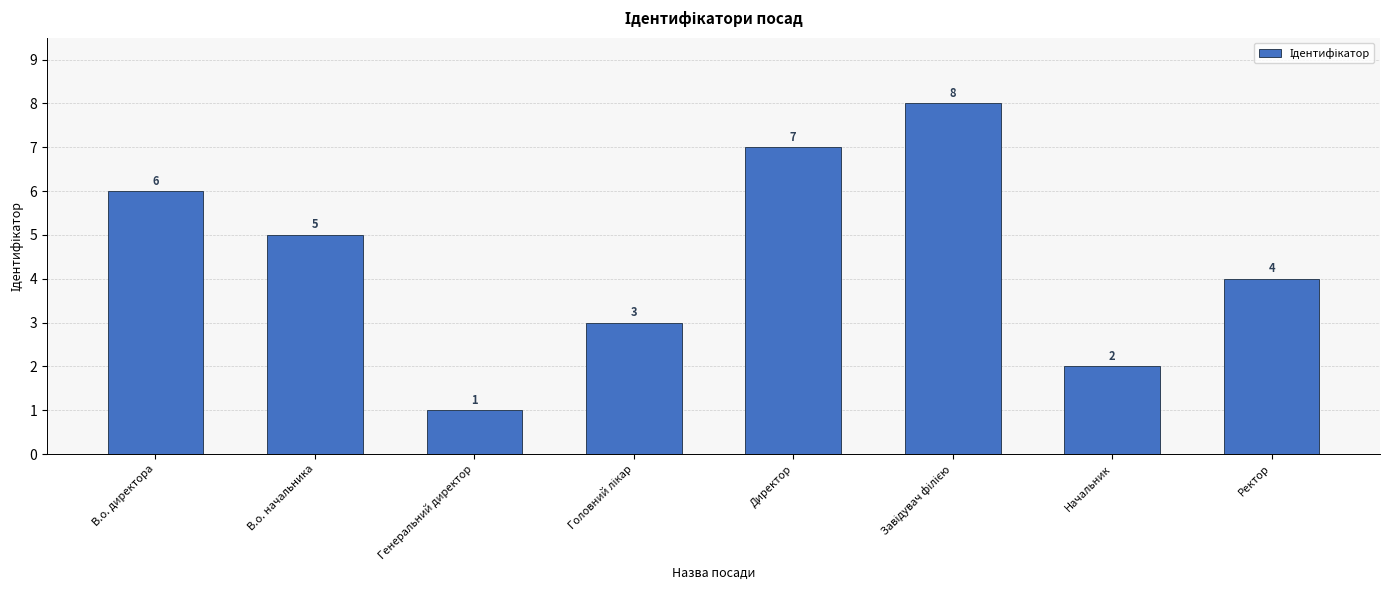

Are the bars horizontal?

No